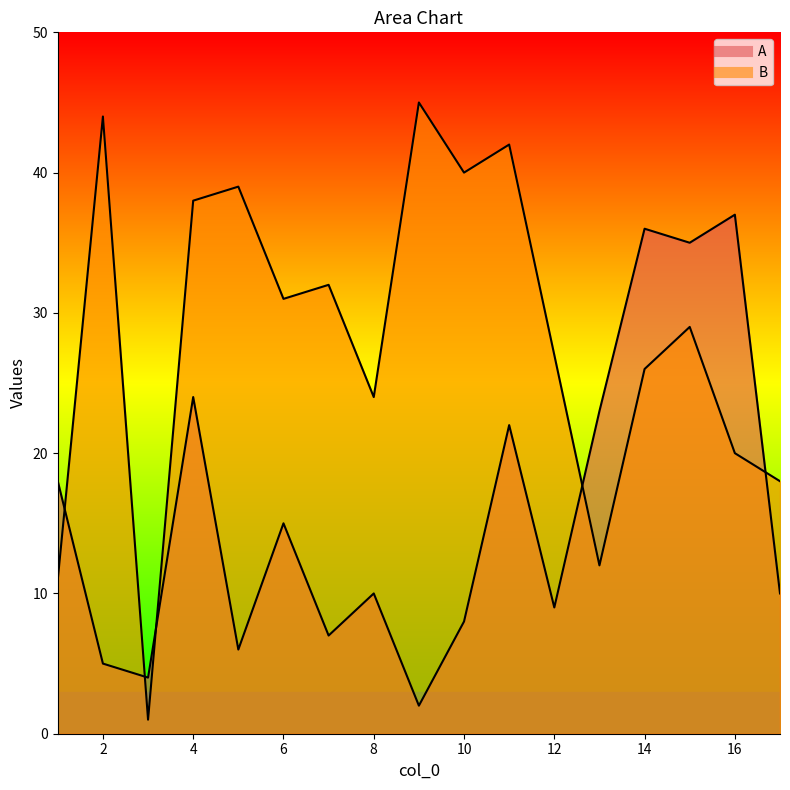

In B_line, how many points are lower than both neighbors (excluding endpoints)?

5